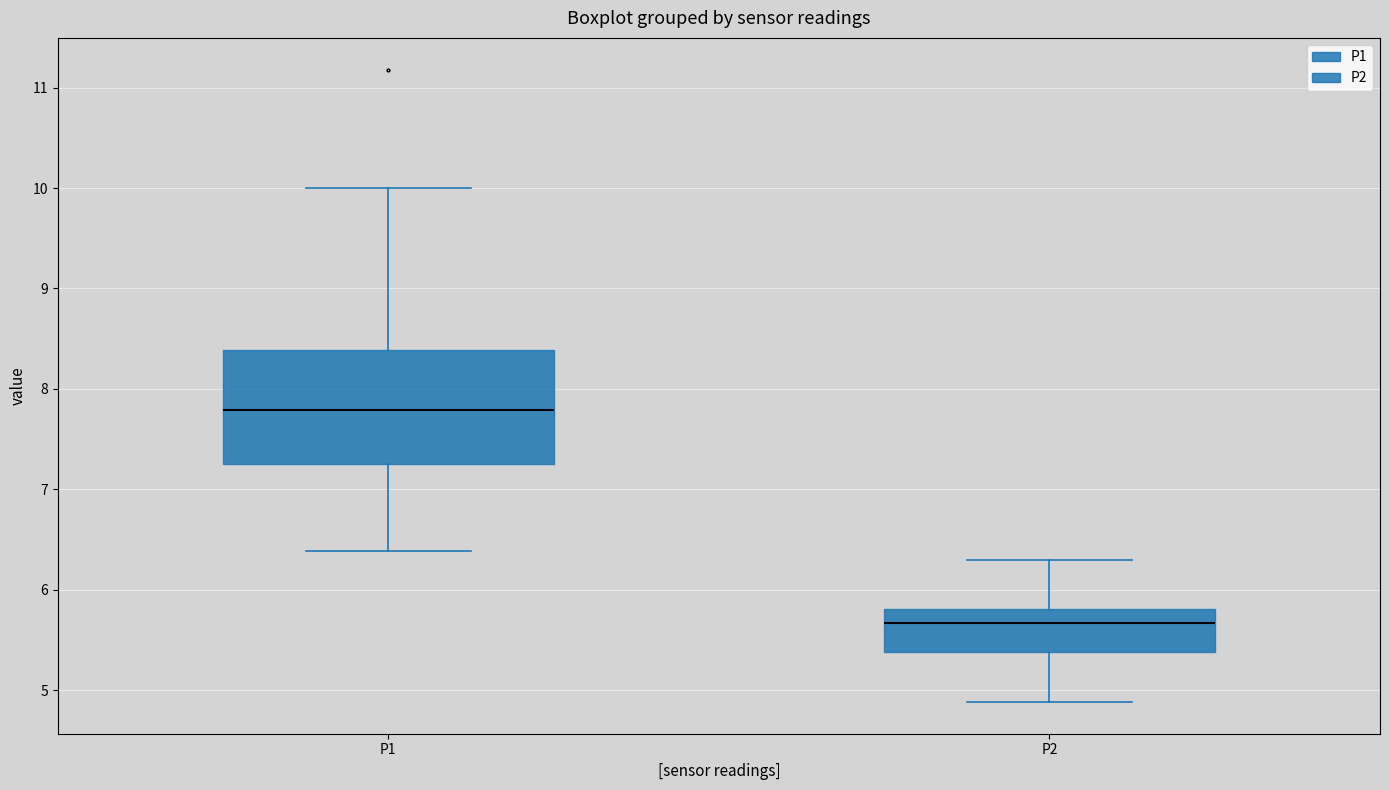

Where does the median line of the box for P2 sit on the y-axis? The values are not printed on the chart, so give them approximately, as read against the axis.

5.7